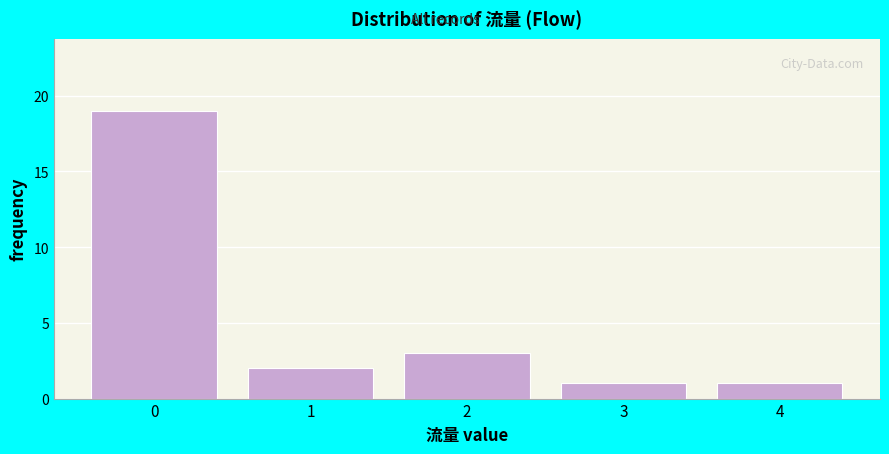

Reading left to right, transcribe this chart: for each bar, give the range it covers on the x-axis and its height. The values are not printed on the chart, so give them approximately, as read against the axis.

-0.5 to 0.5: 19
0.5 to 1.5: 2
1.5 to 2.5: 3
2.5 to 3.5: 1
3.5 to 4.5: 1